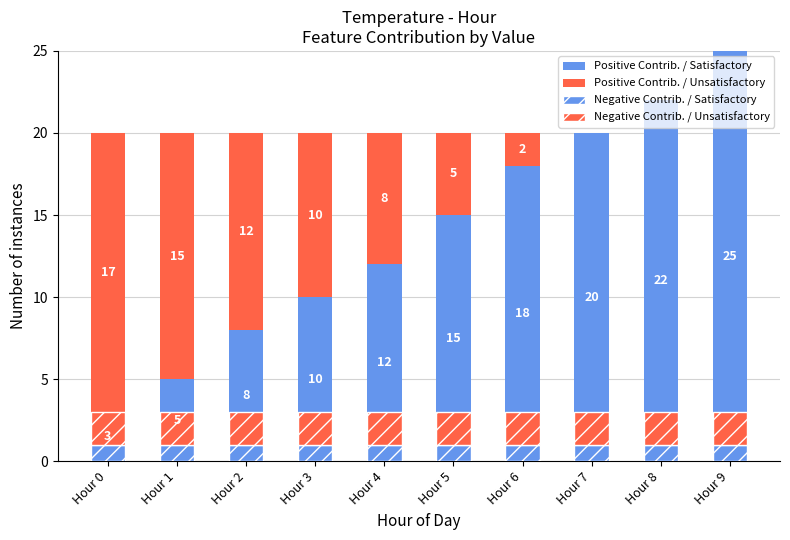

Between Hour 0 and Hour 9, which is larger?

Hour 9